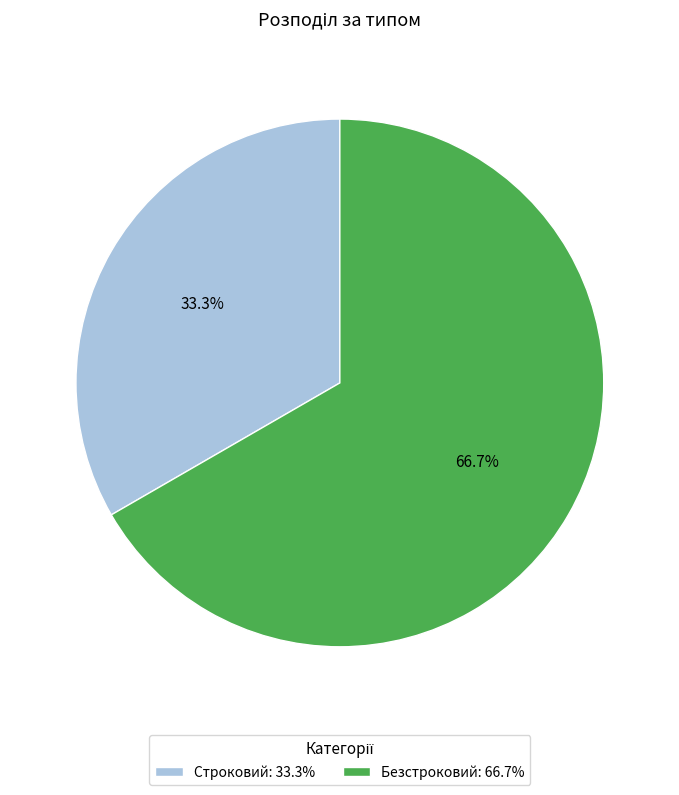

The Строковий slice represents 47% of the pie. True or false?

False